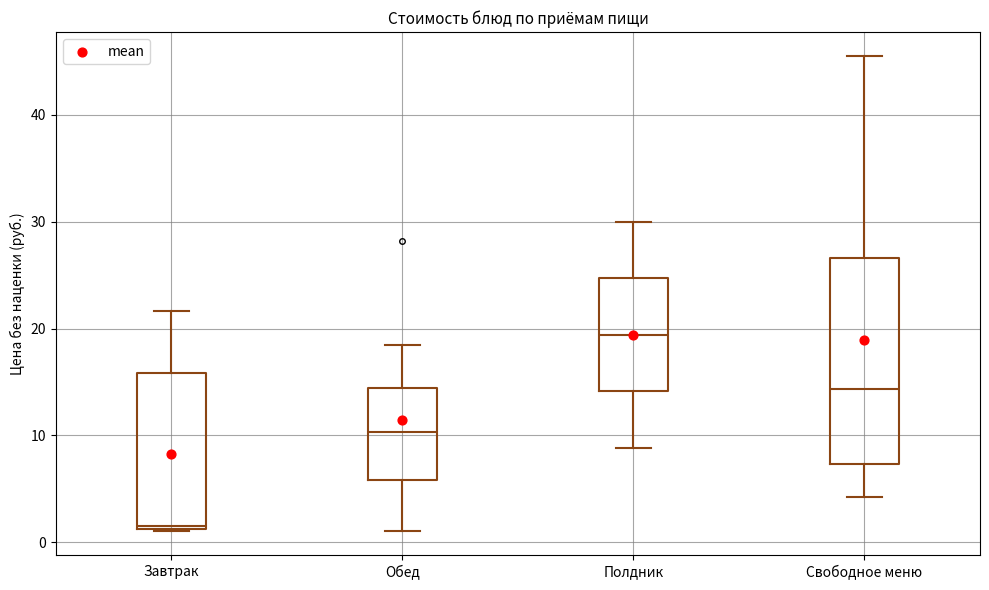

Where is the lower edge of the box for Завтрак on the y-axis? The values are not printed on the chart, so give them approximately, as read against the axis.

1